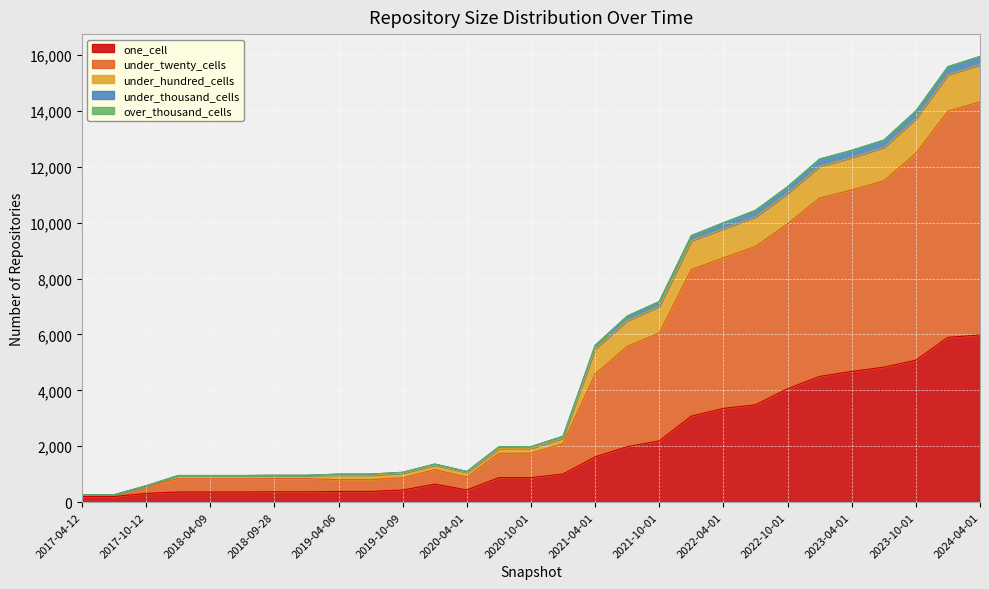

True or false: one_cell and under_twenty_cells cross at least once.

False